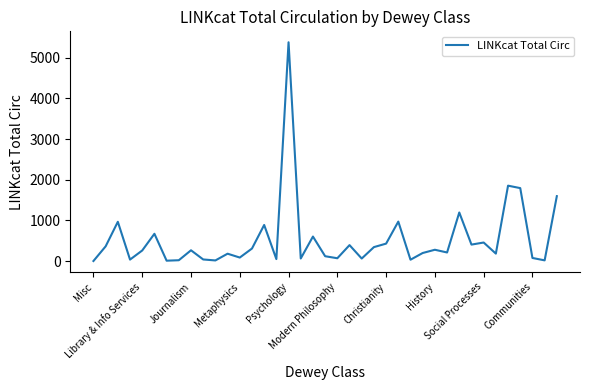

What is the maximum value shown in the chart?

5383